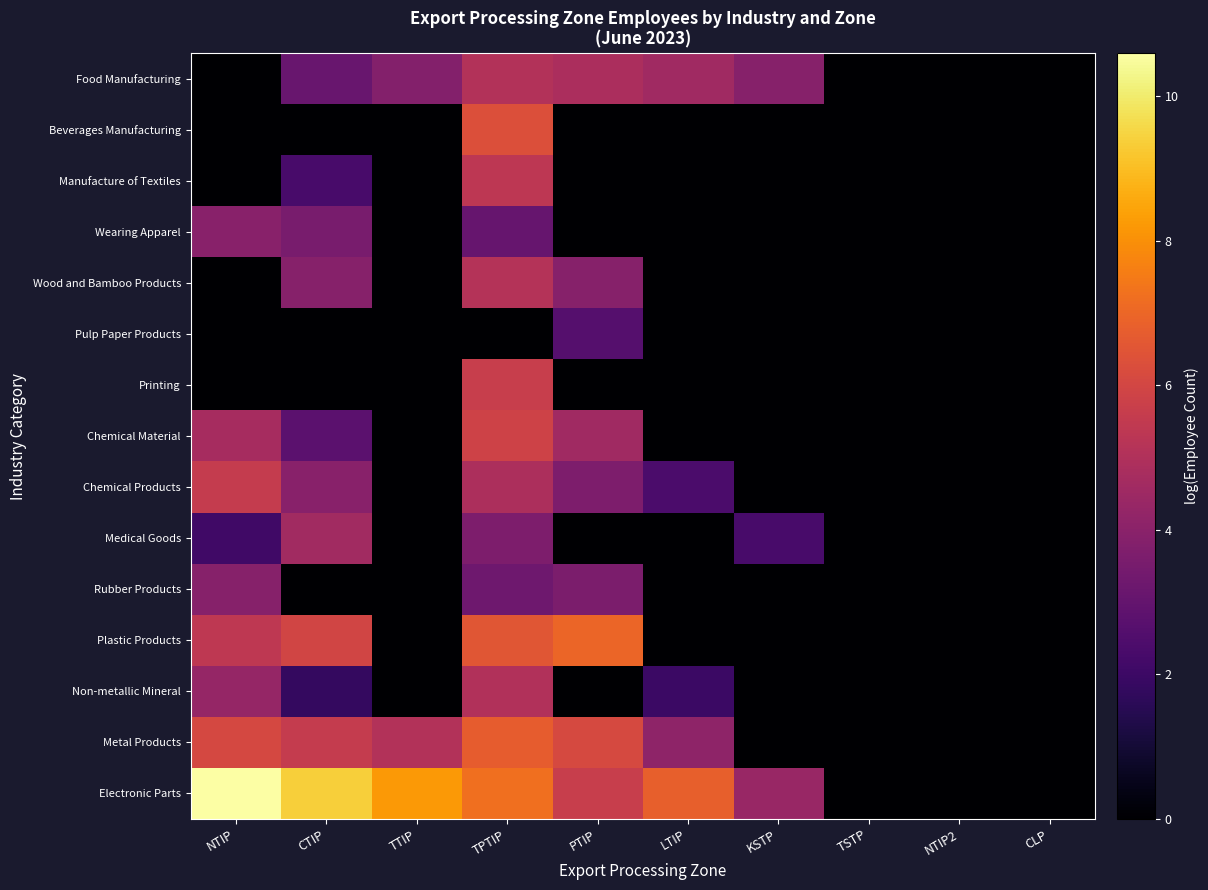

Reading left to right, transcribe all the data shown in this chart.

Food Manufacturing: NTIP=0.0	CTIP=3.1	TTIP=3.8	TPTIP=5.1	PTIP=4.8	LTIP=4.6	KSTP=3.9	TSTP=0.0	NTIP2=0.0	CLP=0.0
Beverages Manufacturing: NTIP=0.0	CTIP=0.0	TTIP=0.0	TPTIP=6.3	PTIP=0.0	LTIP=0.0	KSTP=0.0	TSTP=0.0	NTIP2=0.0	CLP=0.0
Manufacture of Textiles: NTIP=0.0	CTIP=2.3	TTIP=0.0	TPTIP=5.4	PTIP=0.0	LTIP=0.0	KSTP=0.0	TSTP=0.0	NTIP2=0.0	CLP=0.0
Wearing Apparel: NTIP=3.9	CTIP=3.6	TTIP=0.0	TPTIP=3.1	PTIP=0.0	LTIP=0.0	KSTP=0.0	TSTP=0.0	NTIP2=0.0	CLP=0.0
Wood and Bamboo Products: NTIP=0.0	CTIP=3.9	TTIP=0.0	TPTIP=5.1	PTIP=3.9	LTIP=0.0	KSTP=0.0	TSTP=0.0	NTIP2=0.0	CLP=0.0
Pulp Paper Products: NTIP=0.0	CTIP=0.0	TTIP=0.0	TPTIP=0.0	PTIP=2.6	LTIP=0.0	KSTP=0.0	TSTP=0.0	NTIP2=0.0	CLP=0.0
Printing: NTIP=0.0	CTIP=0.0	TTIP=0.0	TPTIP=5.6	PTIP=0.0	LTIP=0.0	KSTP=0.0	TSTP=0.0	NTIP2=0.0	CLP=0.0
Chemical Material: NTIP=4.8	CTIP=2.8	TTIP=0.0	TPTIP=5.9	PTIP=4.6	LTIP=0.0	KSTP=0.0	TSTP=0.0	NTIP2=0.0	CLP=0.0
Chemical Products: NTIP=5.5	CTIP=4.0	TTIP=0.0	TPTIP=4.9	PTIP=3.7	LTIP=2.4	KSTP=0.0	TSTP=0.0	NTIP2=0.0	CLP=0.0
Medical Goods: NTIP=2.1	CTIP=4.6	TTIP=0.0	TPTIP=3.7	PTIP=0.0	LTIP=0.0	KSTP=2.3	TSTP=0.0	NTIP2=0.0	CLP=0.0
Rubber Products: NTIP=3.9	CTIP=0.0	TTIP=0.0	TPTIP=3.3	PTIP=3.6	LTIP=0.0	KSTP=0.0	TSTP=0.0	NTIP2=0.0	CLP=0.0
Plastic Products: NTIP=5.4	CTIP=5.9	TTIP=0.0	TPTIP=6.5	PTIP=7.0	LTIP=0.0	KSTP=0.0	TSTP=0.0	NTIP2=0.0	CLP=0.0
Non-metallic Mineral: NTIP=4.3	CTIP=1.8	TTIP=0.0	TPTIP=5.0	PTIP=0.0	LTIP=1.9	KSTP=0.0	TSTP=0.0	NTIP2=0.0	CLP=0.0
Metal Products: NTIP=6.0	CTIP=5.6	TTIP=5.1	TPTIP=6.7	PTIP=6.1	LTIP=4.1	KSTP=0.0	TSTP=0.0	NTIP2=0.0	CLP=0.0
Electronic Parts: NTIP=10.6	CTIP=9.4	TTIP=8.2	TPTIP=7.2	PTIP=5.6	LTIP=6.8	KSTP=4.4	TSTP=0.0	NTIP2=0.0	CLP=0.0